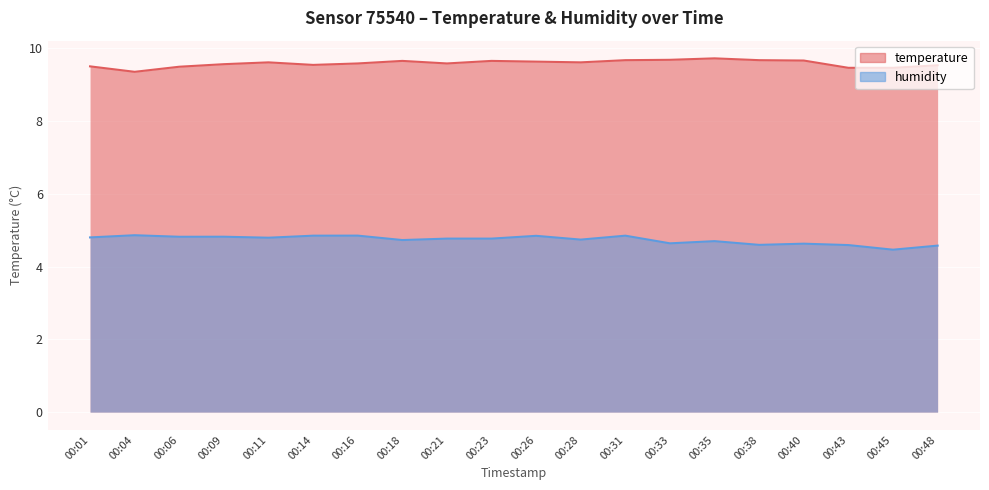

Count the number of categories in the chart.

20